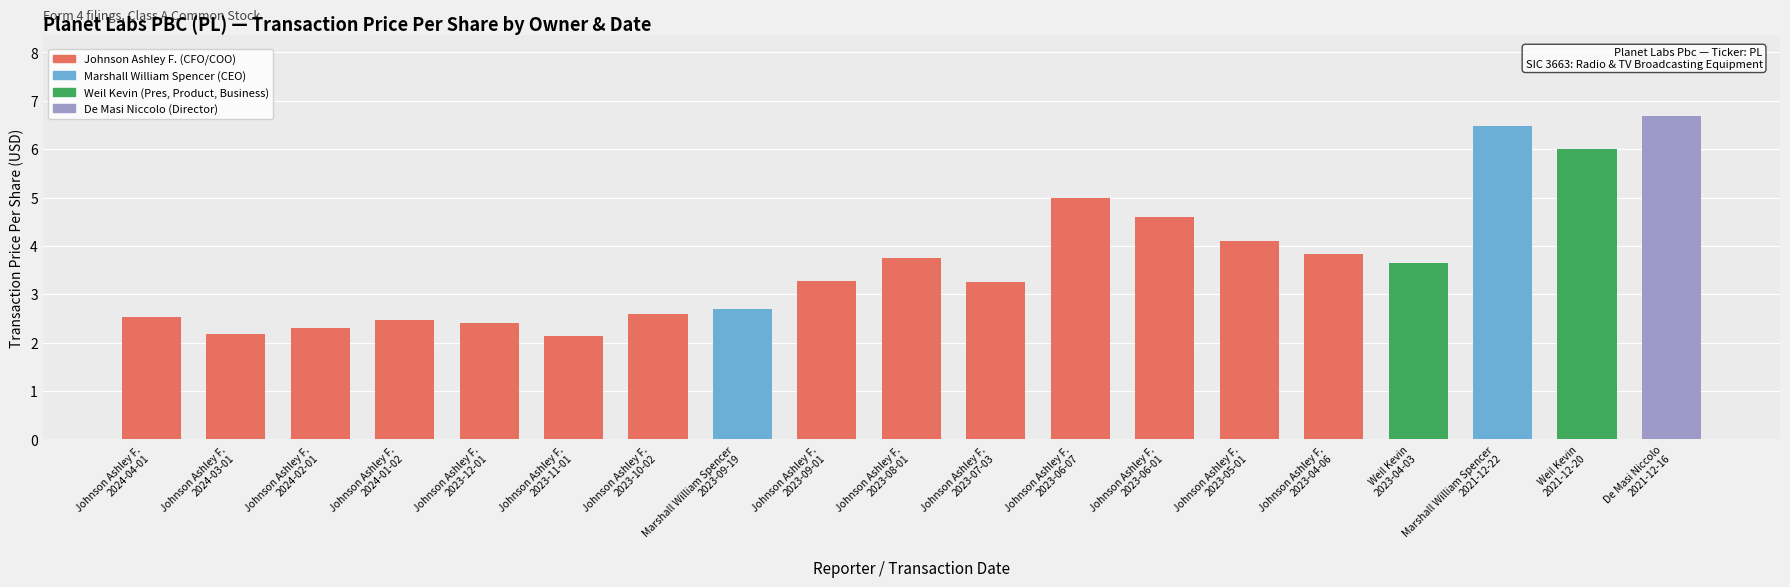

What is the smallest value displayed?

2.1